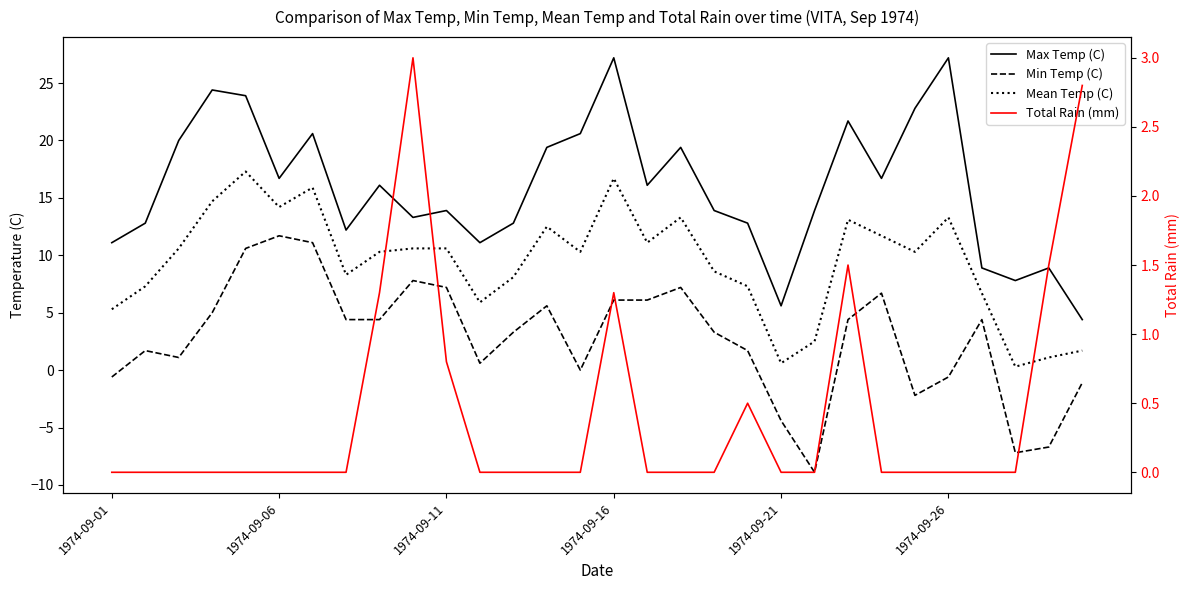

True or false: Min Temp (C) and Mean Temp (C) cross at least once.

False